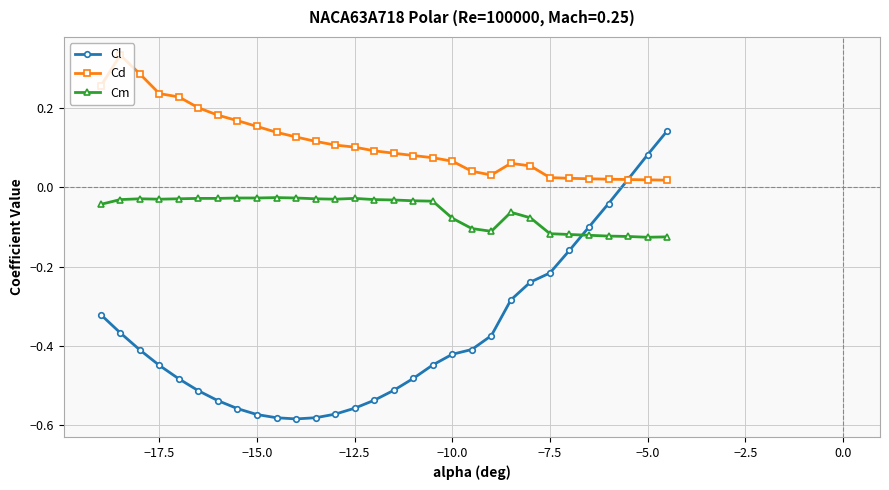

How many series are shown in this chart?

3